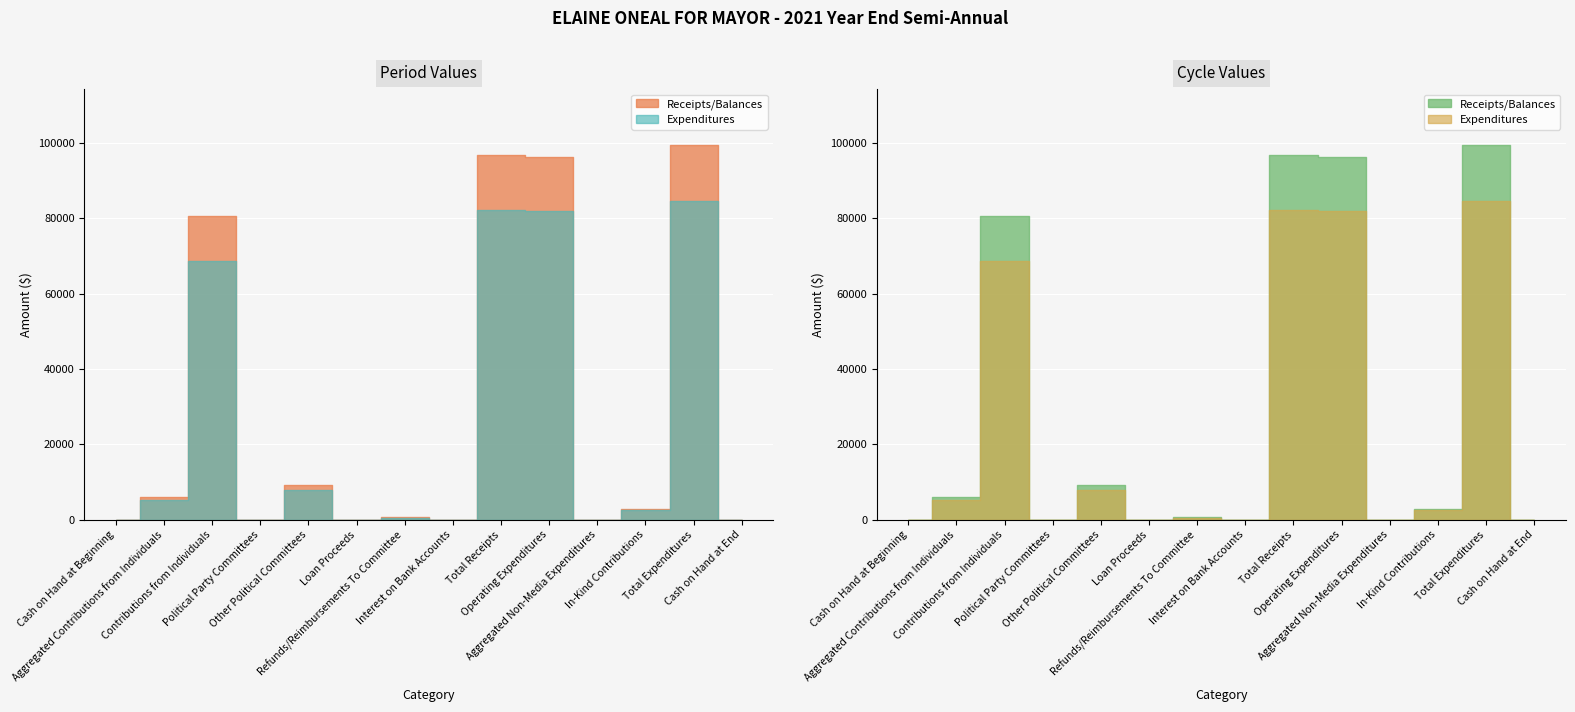

How many data points in Period are above 2999?

7